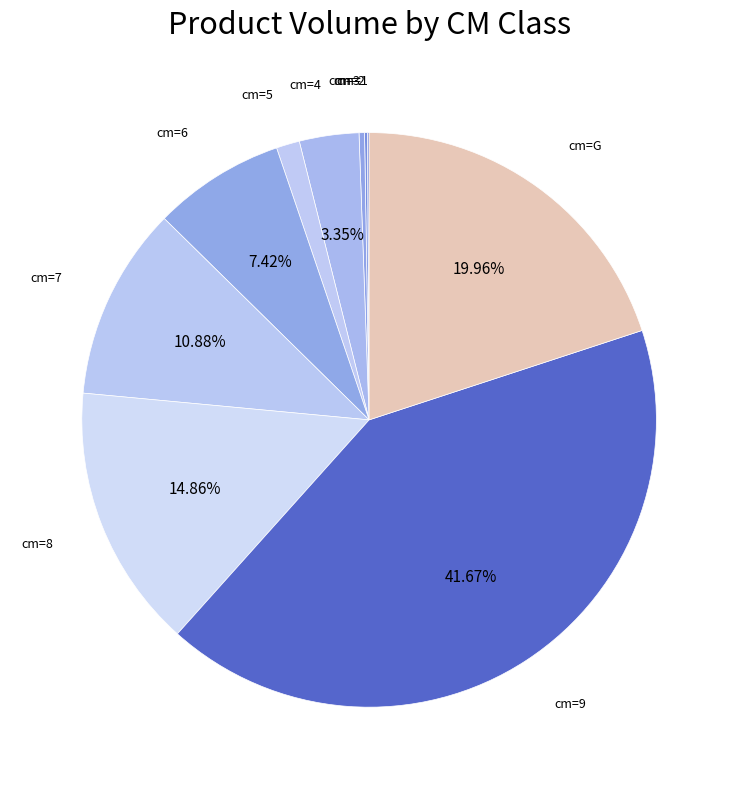

Rank the categories by value from highest to lowest.

9, G, 8, 7, 6, 4, 5, 3, 2, 1